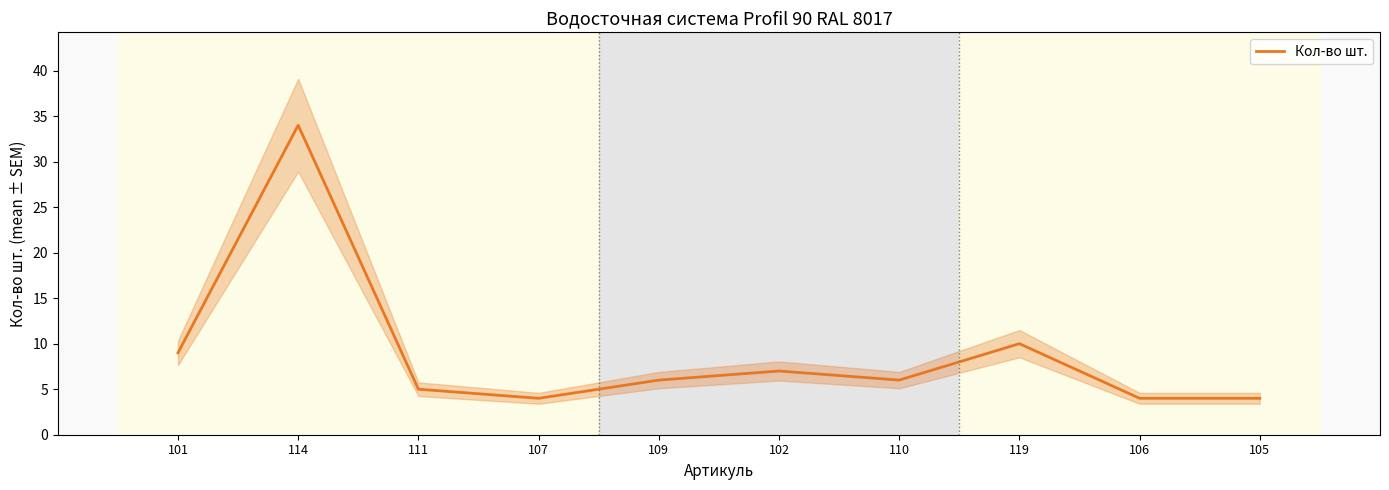

What is the sum of all values?

89